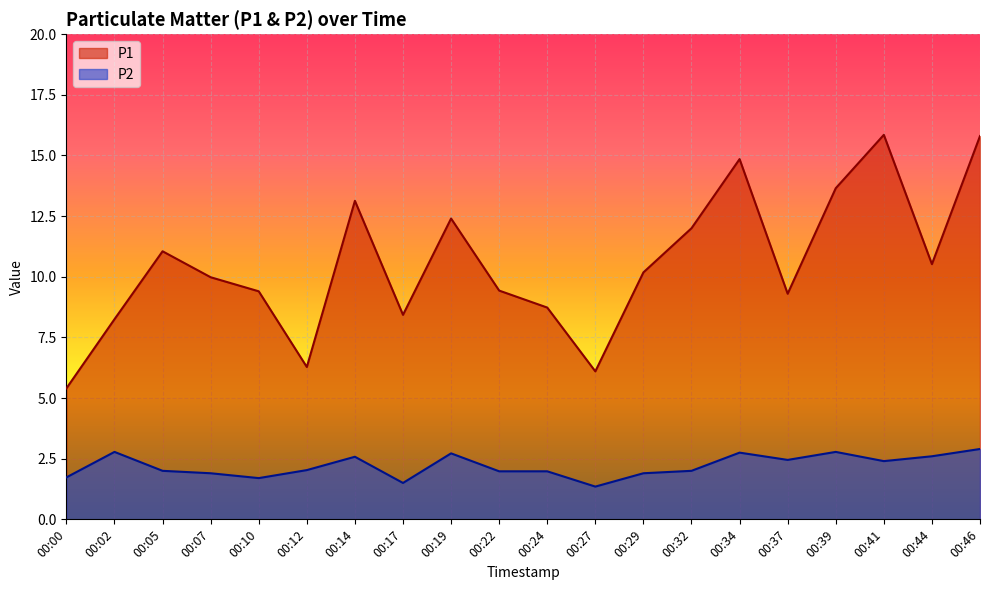

What is the highest value of the P1 series?

15.8